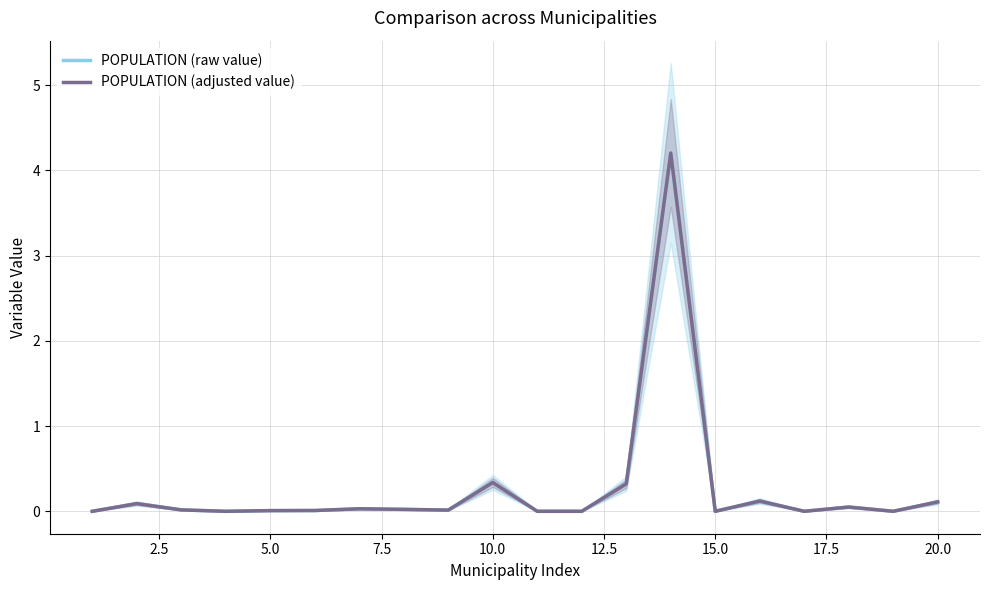

What is the total value across all series at 15.0?

0.1